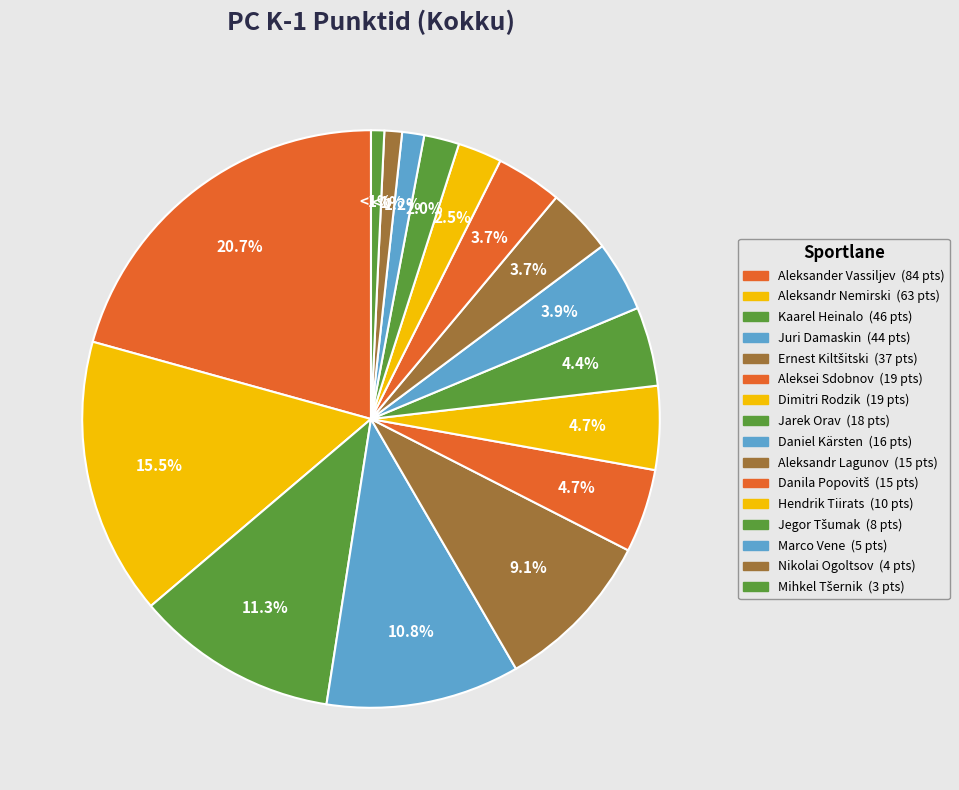

Is there any slice that represents more than half of the pie?

No